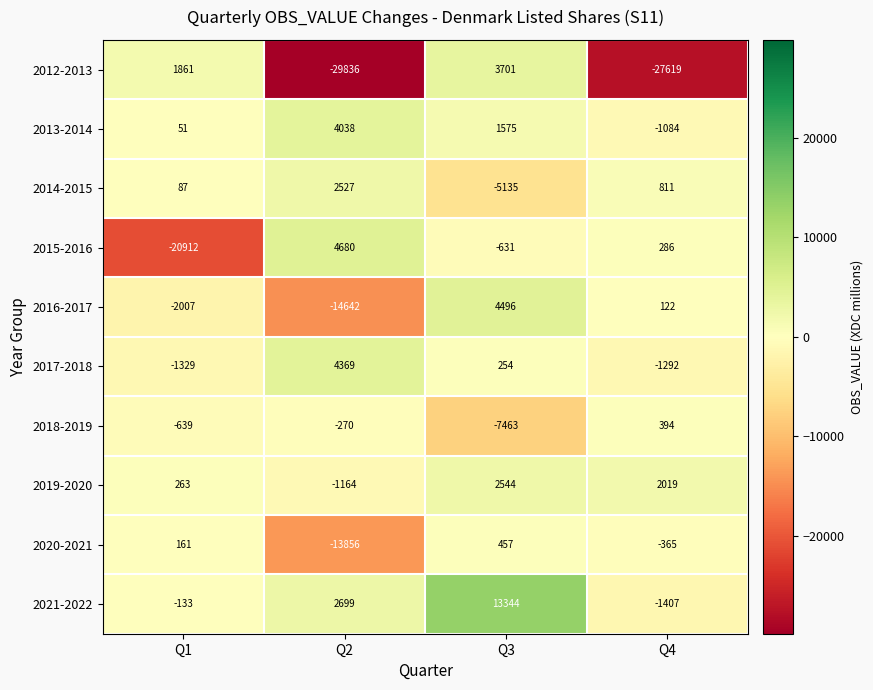

Is the value of 2014-2015 at Q3 greater than the value of 2016-2017 at Q2?

Yes